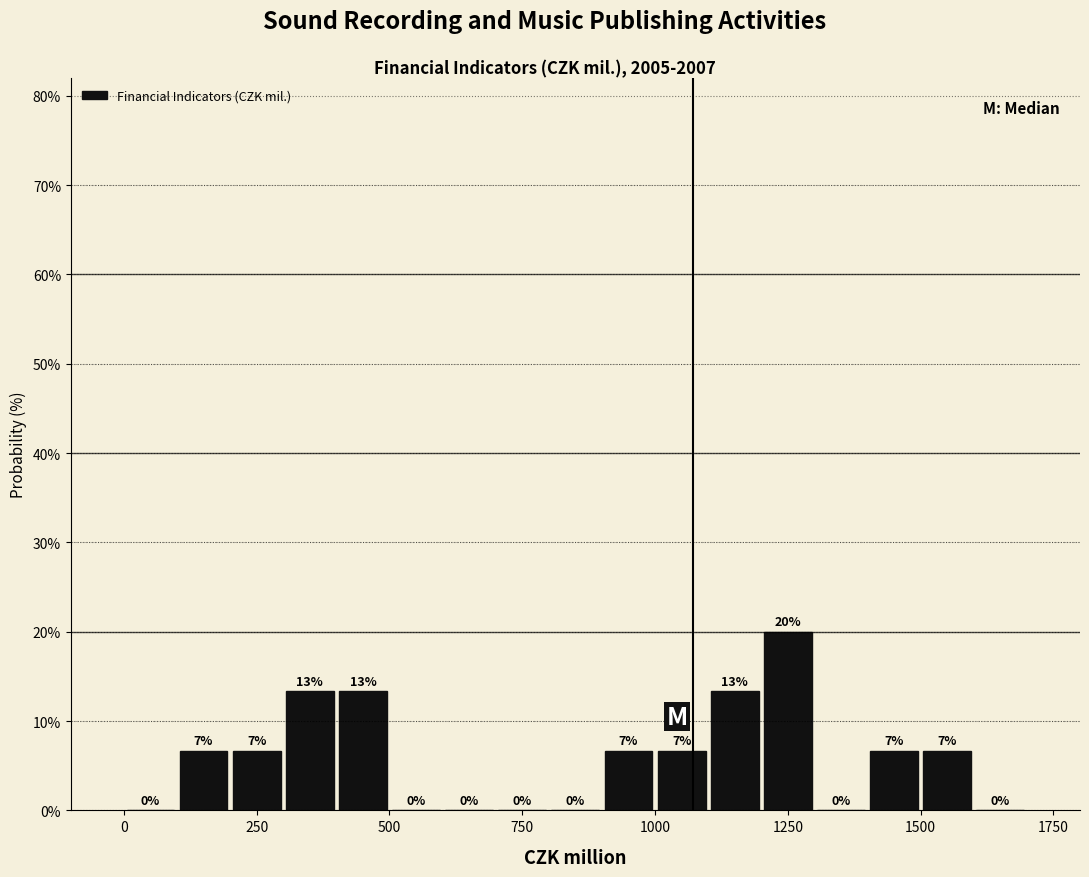

Read against the x-axis, roughly where is the centre of the tallest bar?

1250